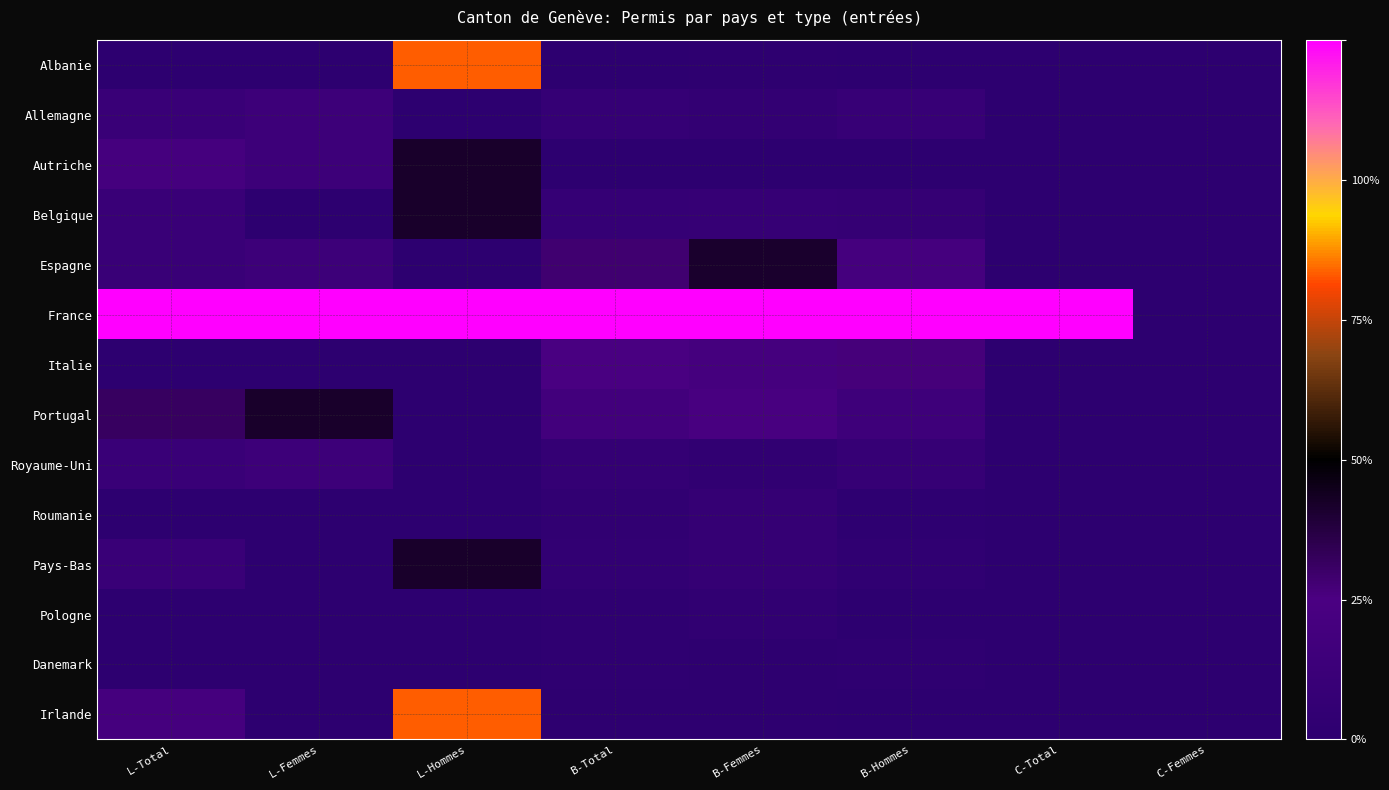

Reading left to right, list all the values displayed in this chart.

Albanie: L-Total=0.0	L-Femmes=0.0	L-Hommes=0.7	B-Total=0.0	B-Femmes=0.0	B-Hommes=0.0	C-Total=0.0	C-Femmes=0.0
Allemagne: L-Total=0.1	L-Femmes=0.1	L-Hommes=0.0	B-Total=0.1	B-Femmes=0.0	B-Hommes=0.1	C-Total=0.0	C-Femmes=0.0
Autriche: L-Total=0.2	L-Femmes=0.1	L-Hommes=0.3	B-Total=0.0	B-Femmes=0.0	B-Hommes=0.0	C-Total=0.0	C-Femmes=0.0
Belgique: L-Total=0.1	L-Femmes=0.0	L-Hommes=0.3	B-Total=0.1	B-Femmes=0.1	B-Hommes=0.1	C-Total=0.0	C-Femmes=0.0
Espagne: L-Total=0.1	L-Femmes=0.1	L-Hommes=0.0	B-Total=0.2	B-Femmes=0.3	B-Hommes=0.2	C-Total=0.0	C-Femmes=0.0
France: L-Total=1.0	L-Femmes=1.0	L-Hommes=1.0	B-Total=1.0	B-Femmes=1.0	B-Hommes=1.0	C-Total=1.0	C-Femmes=0.0
Italie: L-Total=0.0	L-Femmes=0.0	L-Hommes=0.0	B-Total=0.2	B-Femmes=0.2	B-Hommes=0.2	C-Total=0.0	C-Femmes=0.0
Portugal: L-Total=0.2	L-Femmes=0.3	L-Hommes=0.0	B-Total=0.1	B-Femmes=0.2	B-Hommes=0.1	C-Total=0.0	C-Femmes=0.0
Royaume-Uni: L-Total=0.1	L-Femmes=0.1	L-Hommes=0.0	B-Total=0.1	B-Femmes=0.0	B-Hommes=0.1	C-Total=0.0	C-Femmes=0.0
Roumanie: L-Total=0.0	L-Femmes=0.0	L-Hommes=0.0	B-Total=0.0	B-Femmes=0.1	B-Hommes=0.0	C-Total=0.0	C-Femmes=0.0
Pays-Bas: L-Total=0.1	L-Femmes=0.0	L-Hommes=0.3	B-Total=0.0	B-Femmes=0.1	B-Hommes=0.0	C-Total=0.0	C-Femmes=0.0
Pologne: L-Total=0.0	L-Femmes=0.0	L-Hommes=0.0	B-Total=0.0	B-Femmes=0.0	B-Hommes=0.0	C-Total=0.0	C-Femmes=0.0
Danemark: L-Total=0.0	L-Femmes=0.0	L-Hommes=0.0	B-Total=0.0	B-Femmes=0.0	B-Hommes=0.0	C-Total=0.0	C-Femmes=0.0
Irlande: L-Total=0.2	L-Femmes=0.0	L-Hommes=0.7	B-Total=0.0	B-Femmes=0.0	B-Hommes=0.0	C-Total=0.0	C-Femmes=0.0